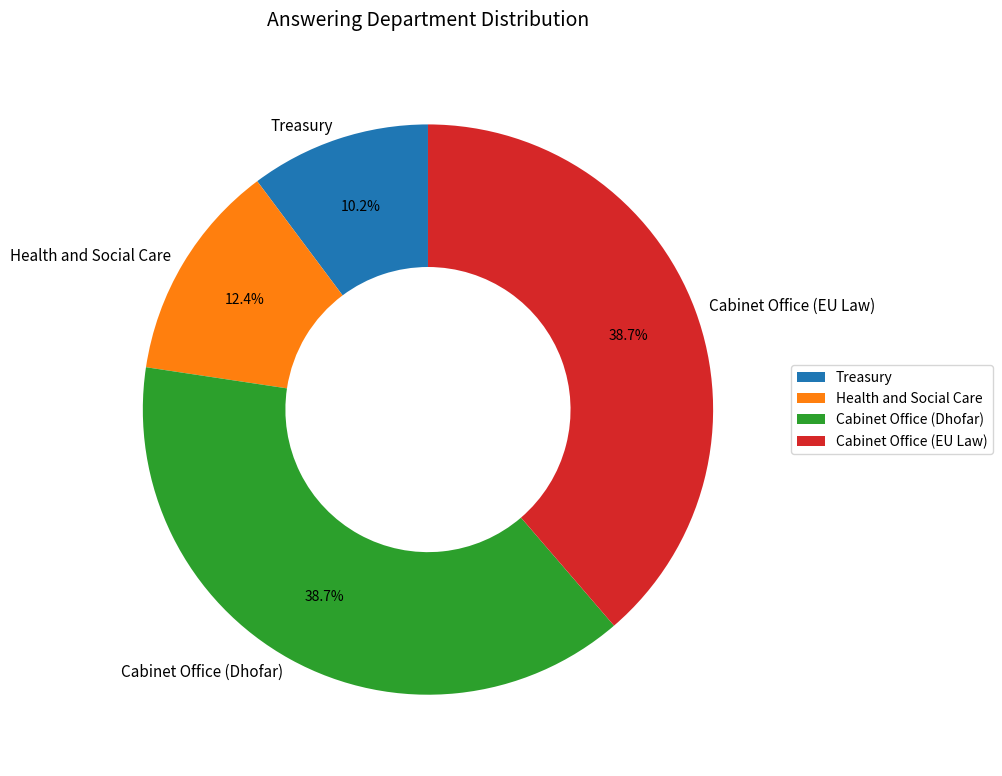

What is the smallest slice in the pie chart?

Treasury